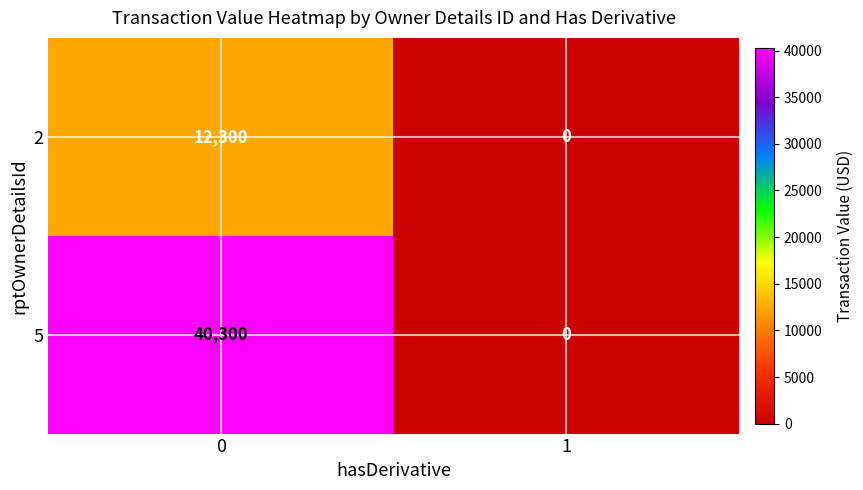

Which series has the largest range (max minus min)?

5